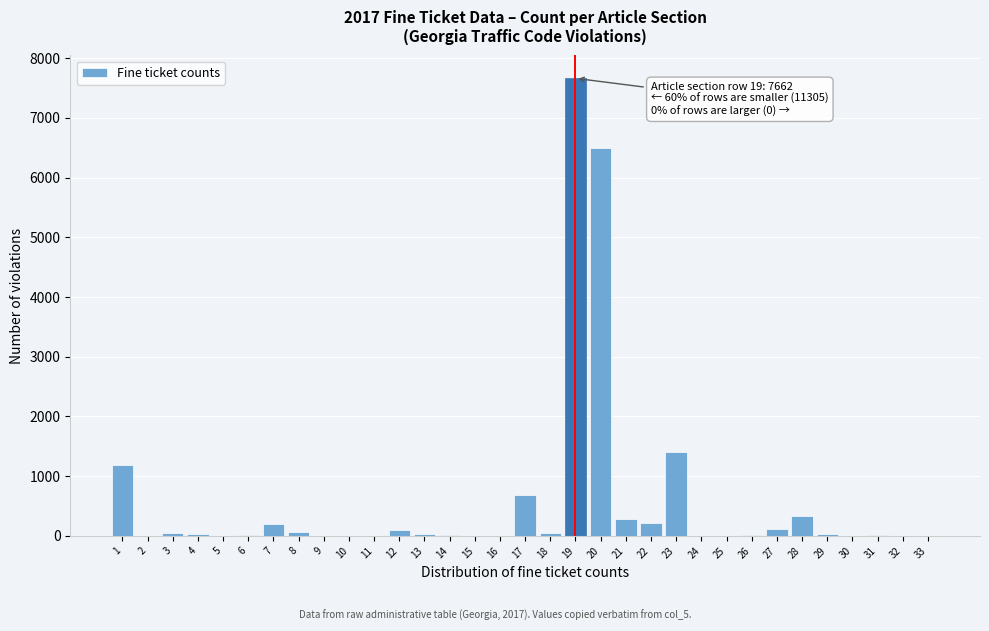

What is the sum of all values?

18967